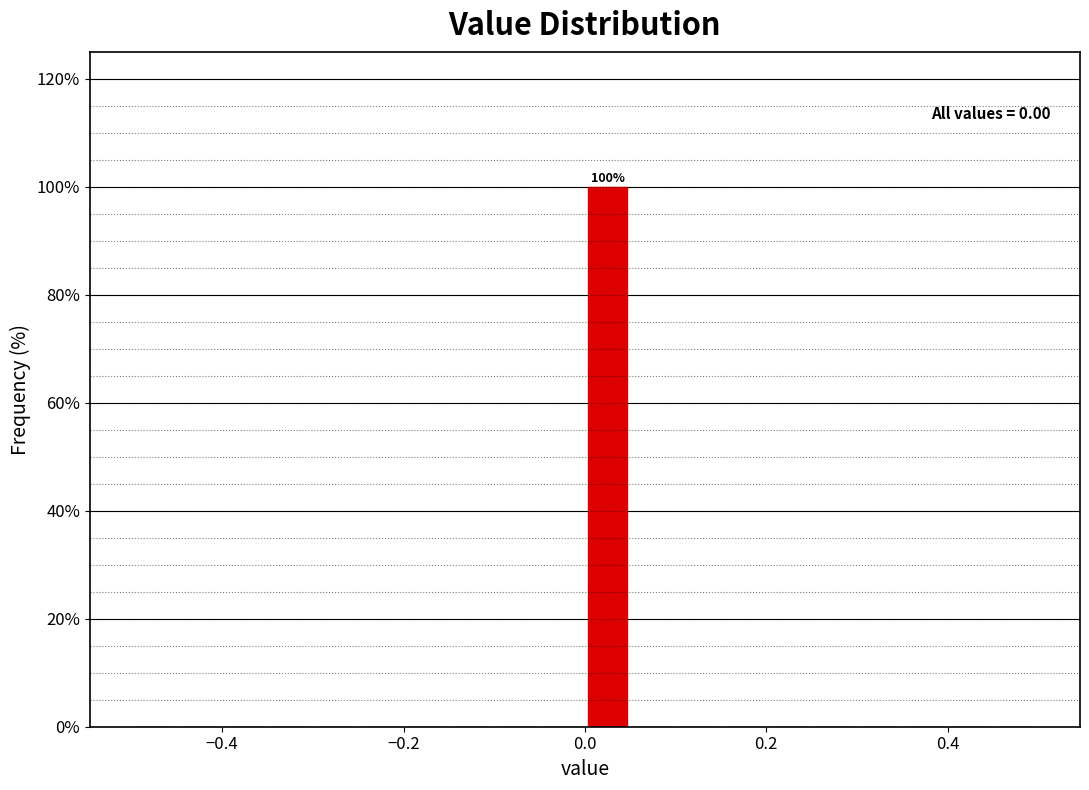

Read against the x-axis, roughly where is the centre of the tallest bar?

0.02